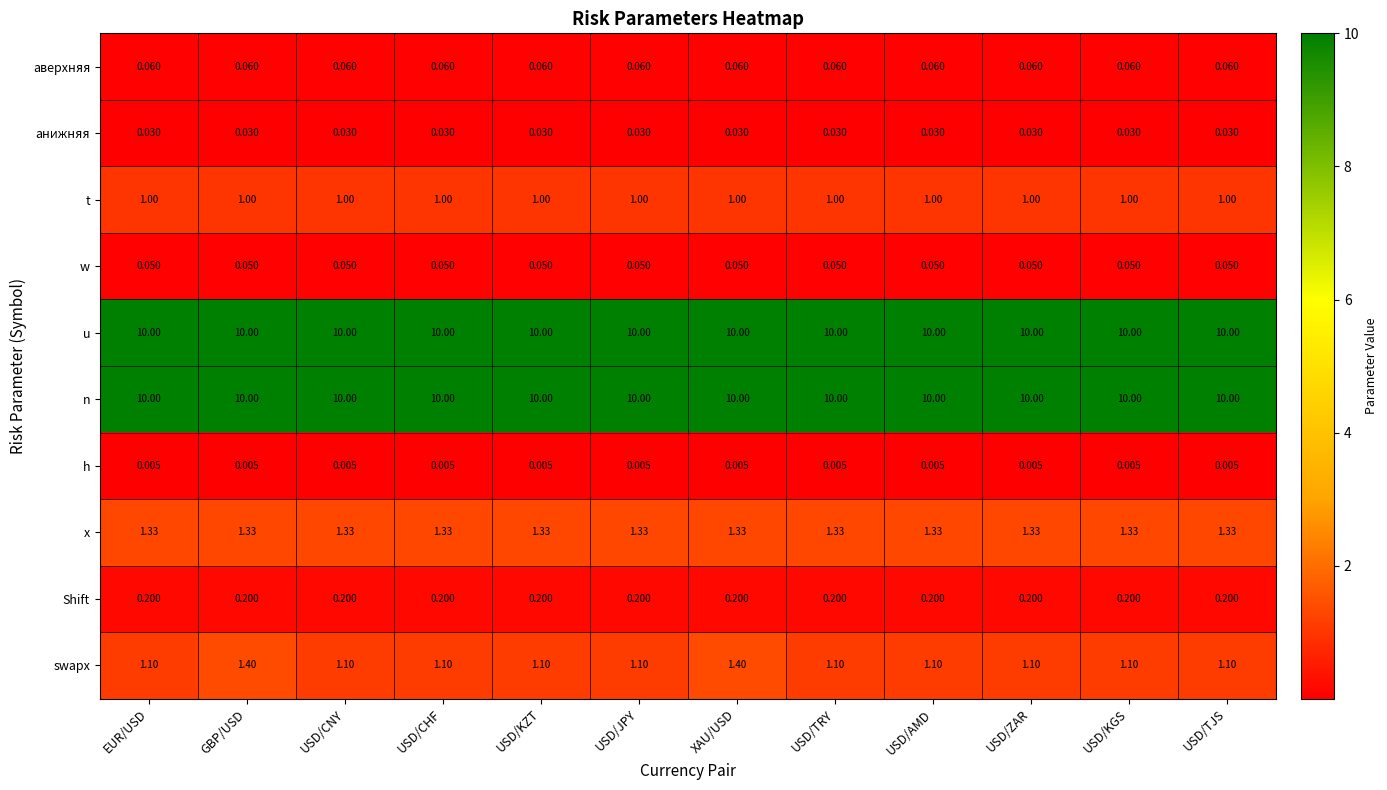

What is the spread (max minus min) of values at USD/CHF?

10.0